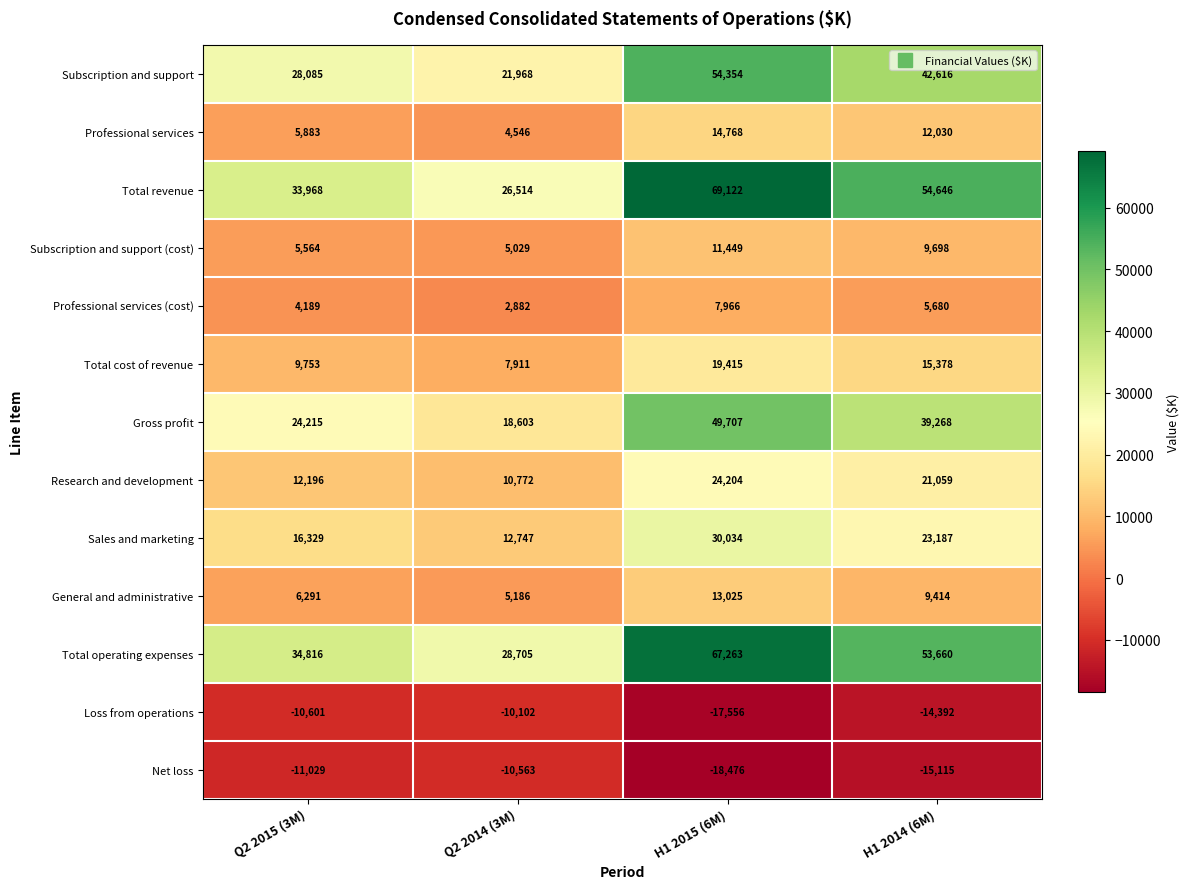

What is the approximate value of Subscription and support (cost) at Q2 2015 (3M)?

5564